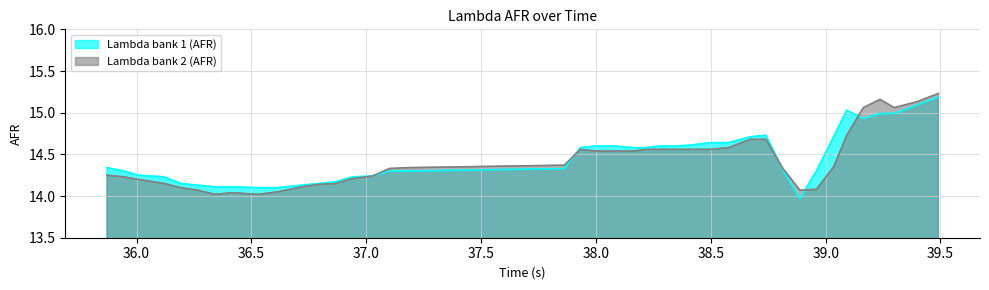

What are all the series names shown in the legend?

Lambda bank 1 (AFR), Lambda bank 2 (AFR)